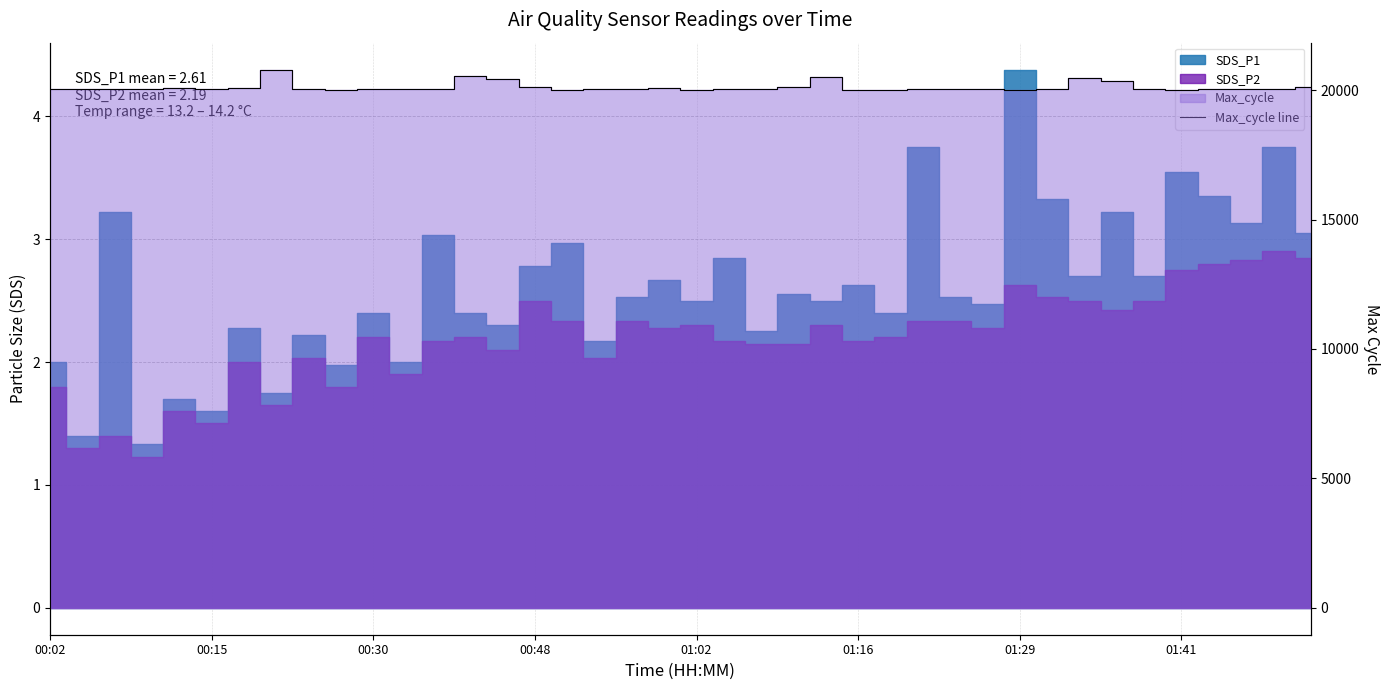

Read the value at 19.

20073